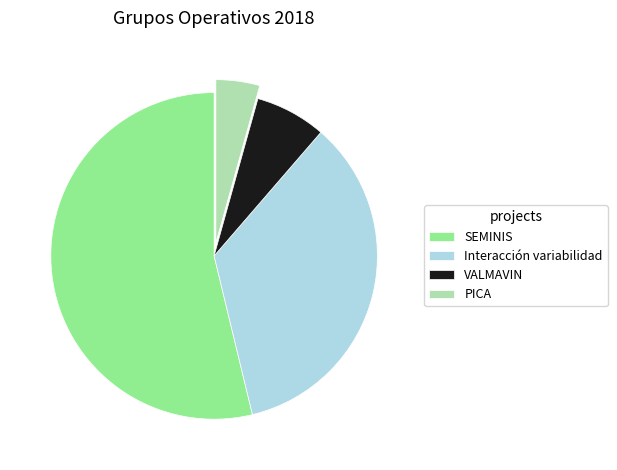

Is it true that SEMINIS is 54% of the pie?

True